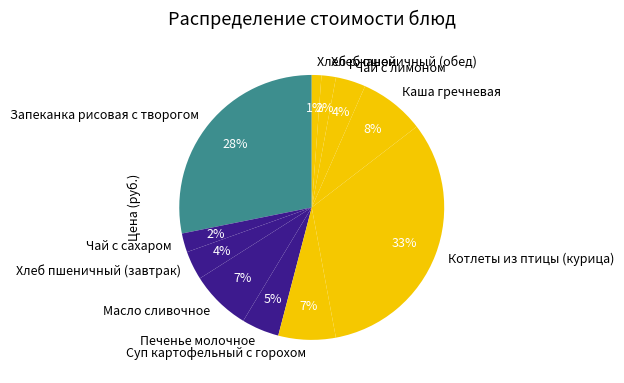

True or false: Масло сливочное accounts for 22% of the total.

False